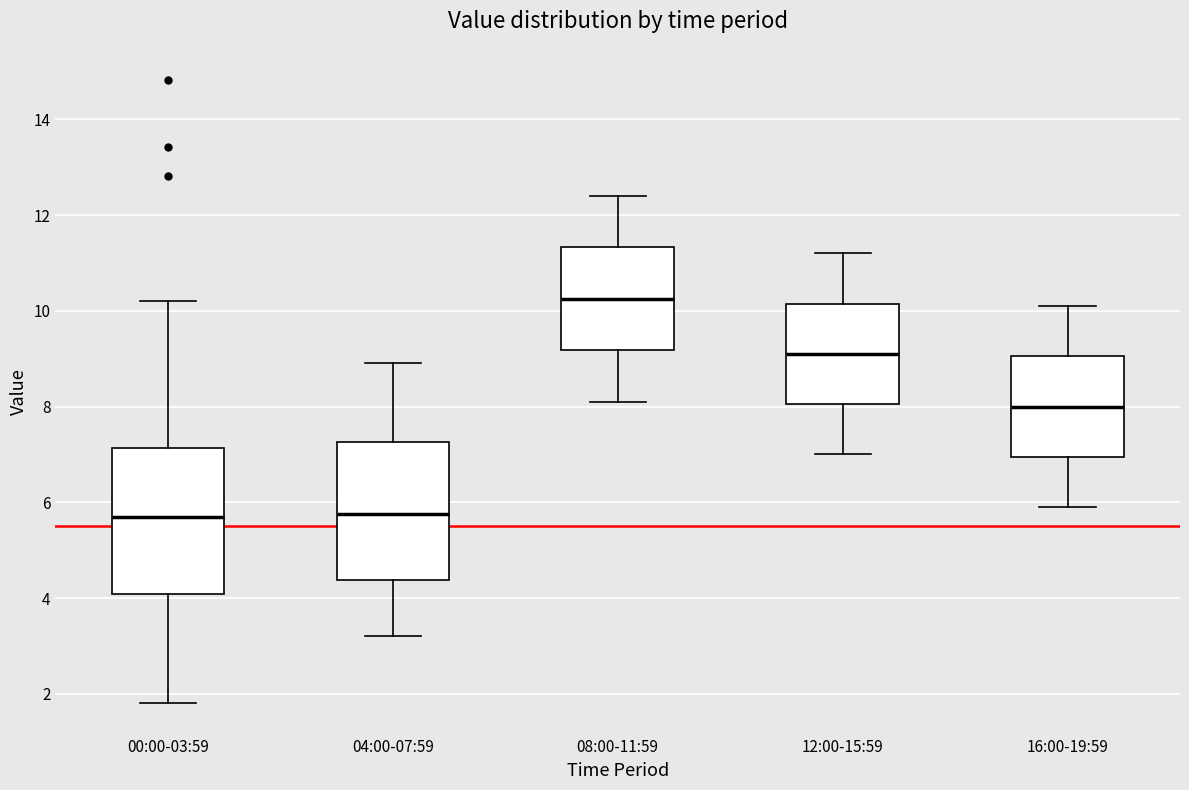

Reading left to right, transcribe this box plot: for each box, give where its median line is, the range the box spans, and where its two whiskers end, as read against the y-axis. The values are not printed on the chart, so give them approximately, as read against the axis.

00:00-03:59: median 5.6, box 4.0 to 7.2, whiskers 1.8 to 10.2
04:00-07:59: median 5.8, box 4.4 to 7.2, whiskers 3.2 to 9.0
08:00-11:59: median 10.2, box 9.2 to 11.4, whiskers 8.2 to 12.4
12:00-15:59: median 9.2, box 8.0 to 10.2, whiskers 7.0 to 11.2
16:00-19:59: median 8.0, box 7.0 to 9.0, whiskers 6.0 to 10.2